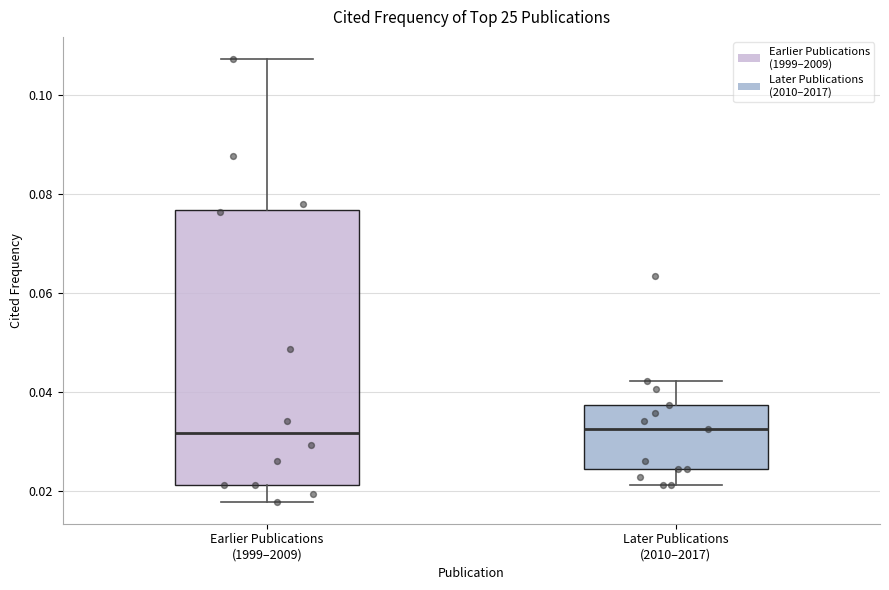

Which box is the tallest, from its lower edge to its upper edge?

Earlier Publications (1999–2009)